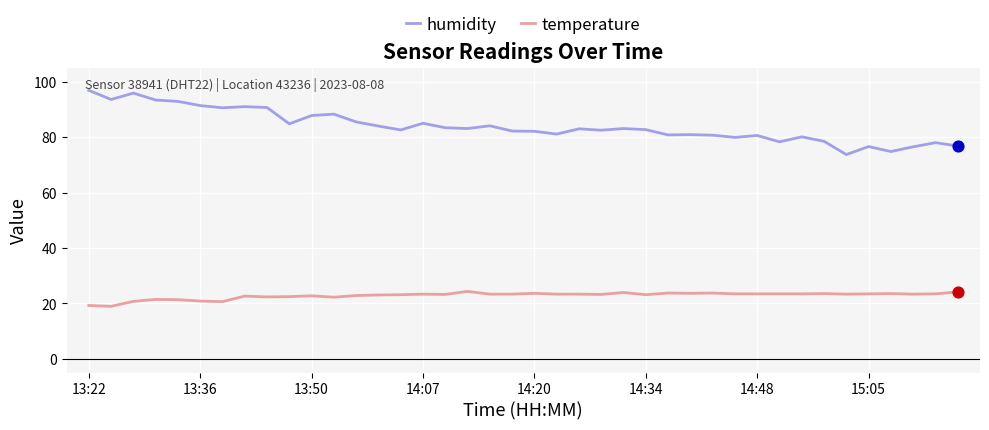

At how many categories does at least one series exceed 92?

5